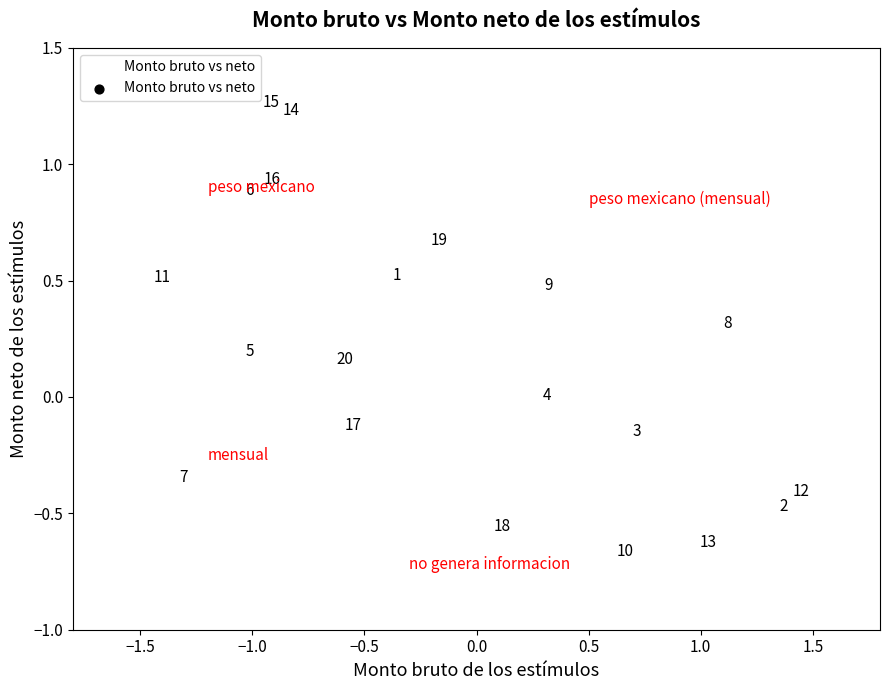

What is the range of Y values (max minus min)?

1.9